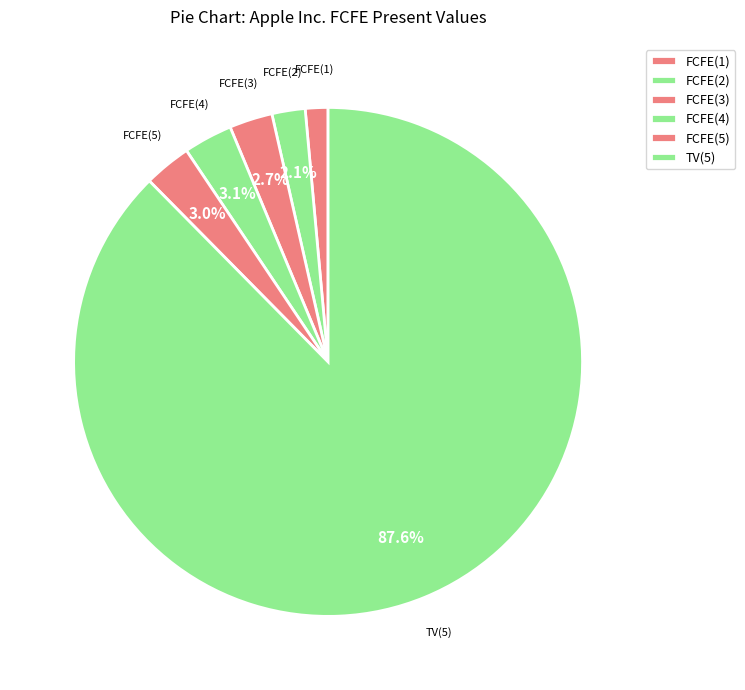

To the nearest percent, what is the average slice percentage?

17%